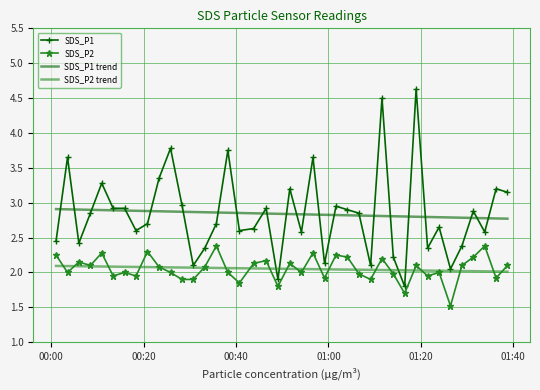

What is the difference between the maximum and minimum values in the SDS_P2 series?

0.9